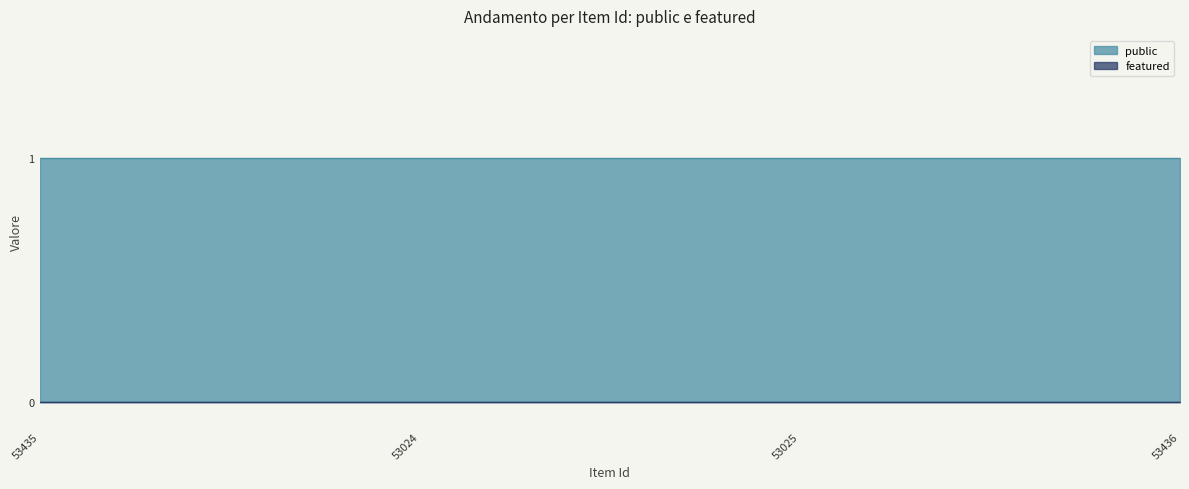

Is it true that public equals 0 at 53024?

False